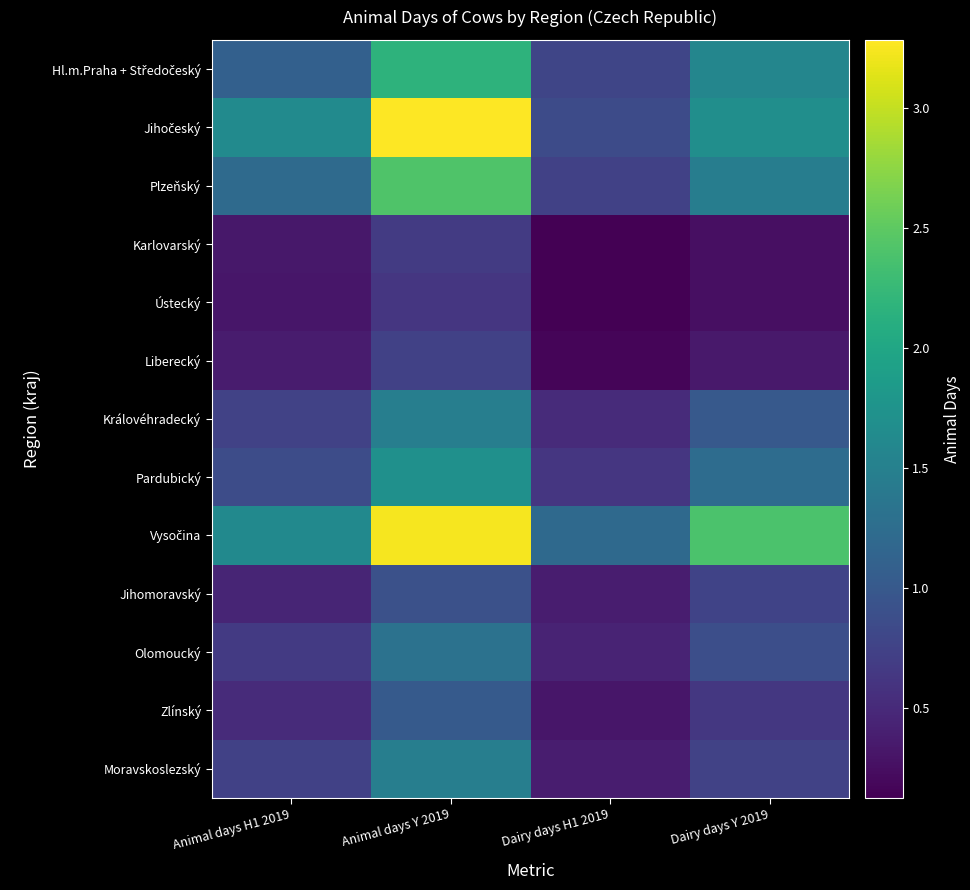

How many series are shown in this chart?

13